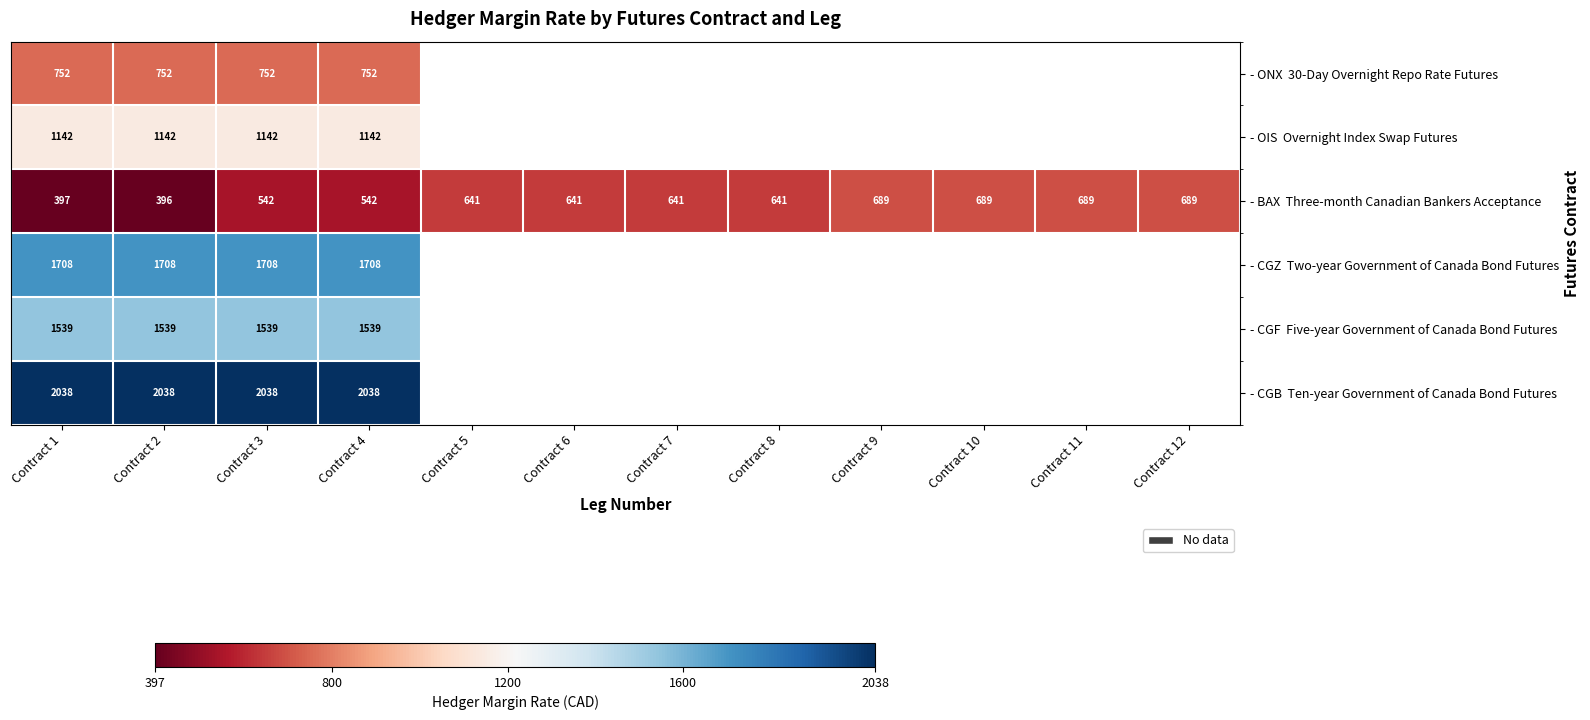

At which category is the sum across all series the highest?

Contract 3